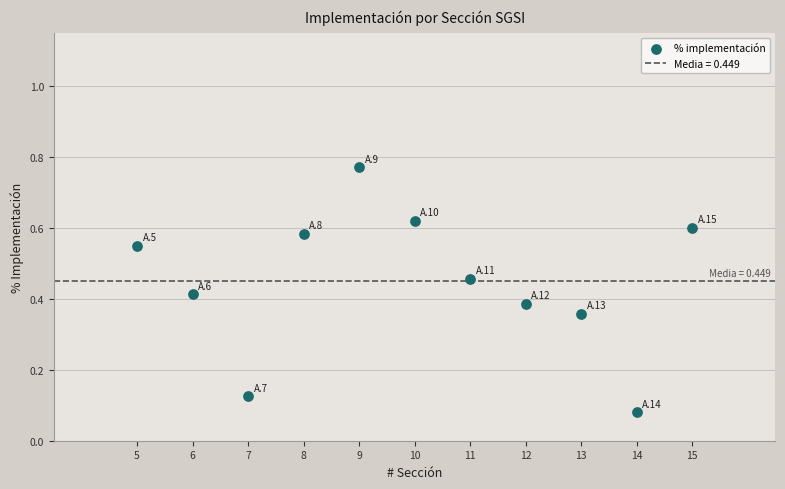

What is the range of X values (max minus min)?

10.0